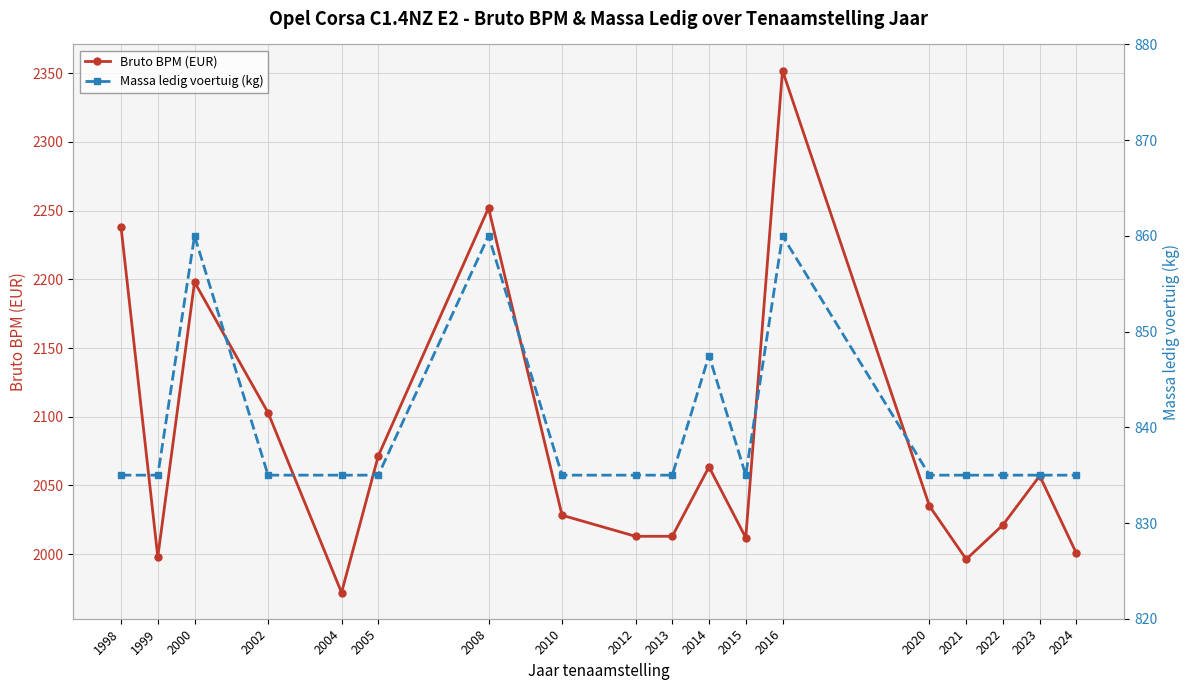

At which label does Massa ledig voertuig (kg) reach its peak?

2000